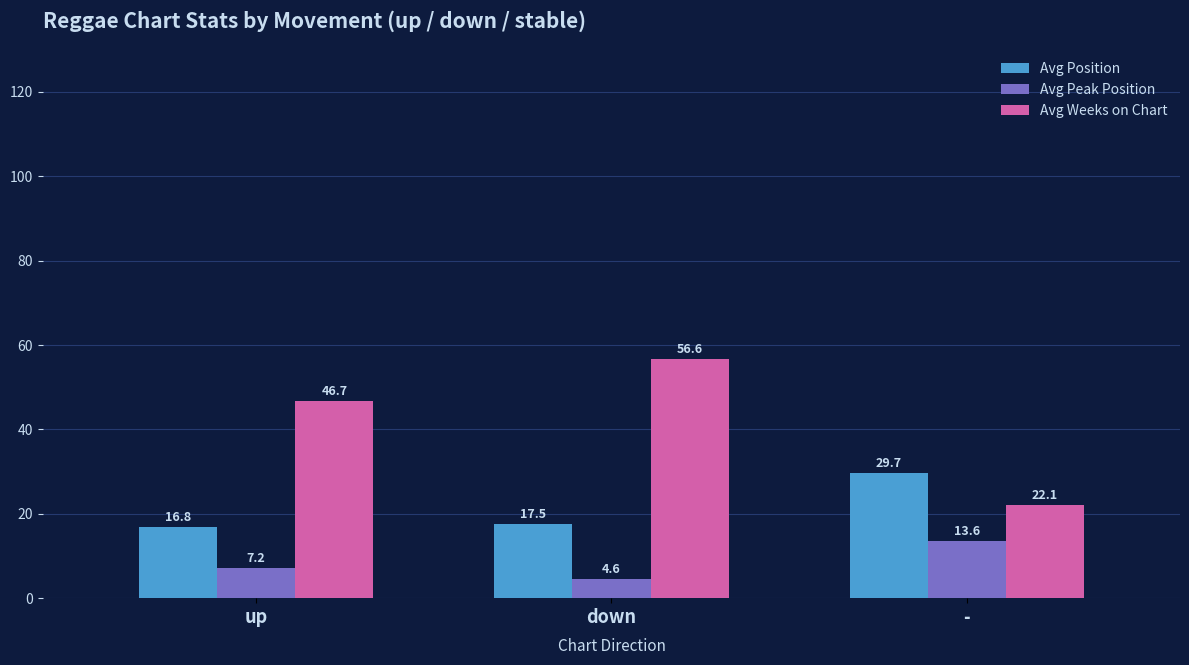

Is the value of Avg Position at up greater than the value of Avg Peak Position at down?

Yes